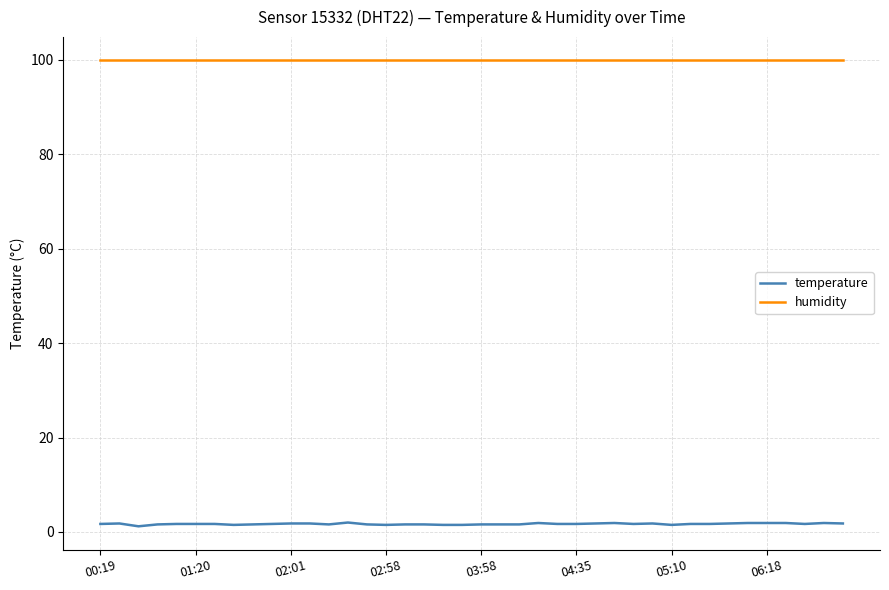

True or false: humidity and temperature intersect in this chart.

False